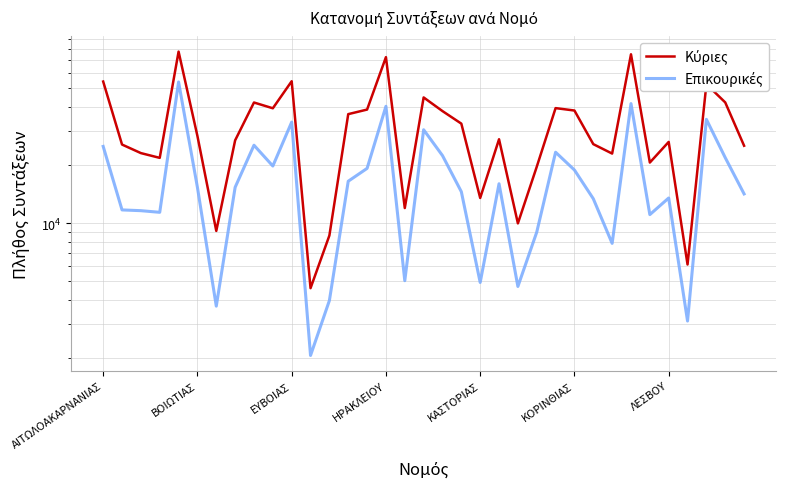

In Επικουρικές, how many points are higher than both neighbors (excluding endpoints)?

10